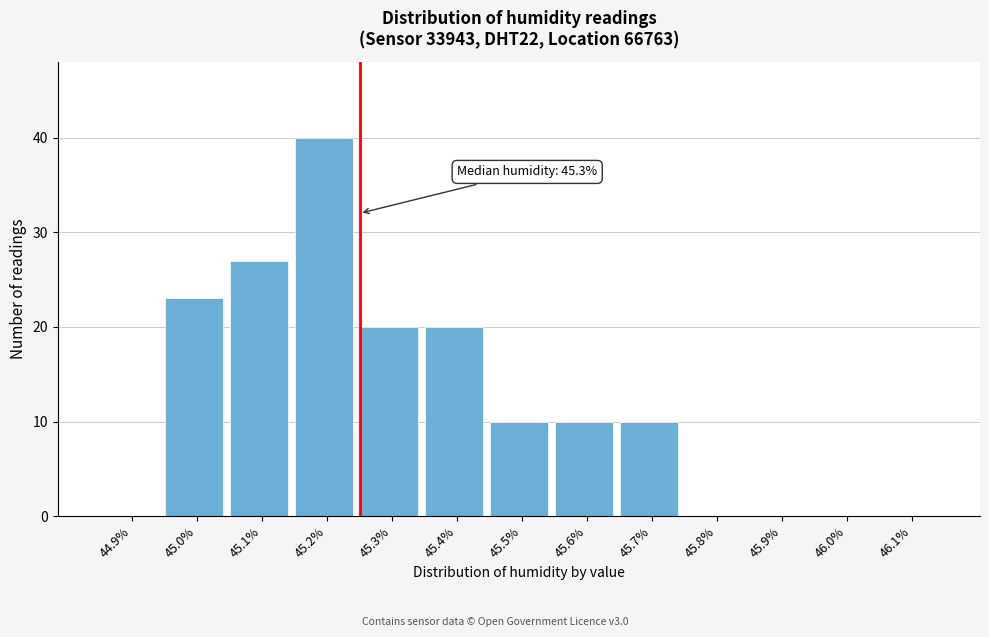

Reading left to right, extract all data points from this chart.

44.9%=0	45.0%=23	45.1%=27	45.2%=40	45.3%=20	45.4%=20	45.5%=10	45.6%=10	45.7%=10	45.8%=0	45.9%=0	46.0%=0	46.1%=0